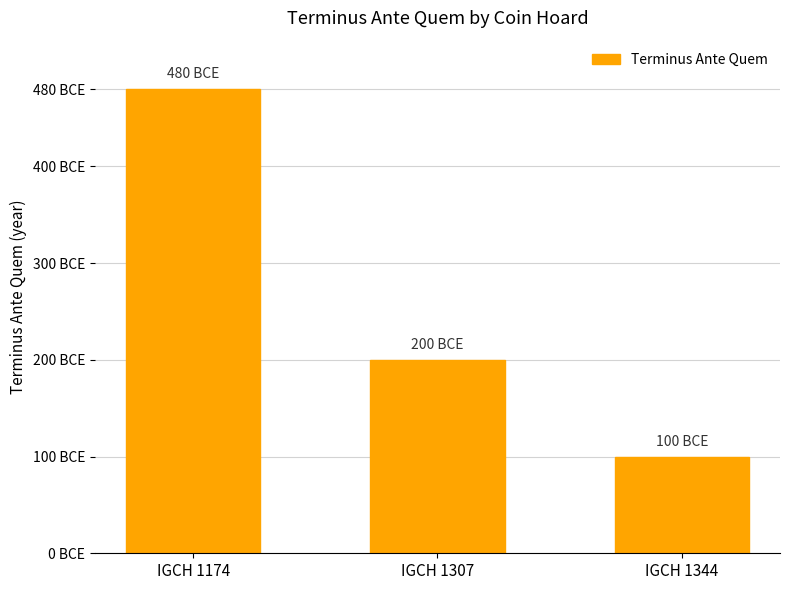

Read the value at IGCH 1174, to the nearest 5.

480